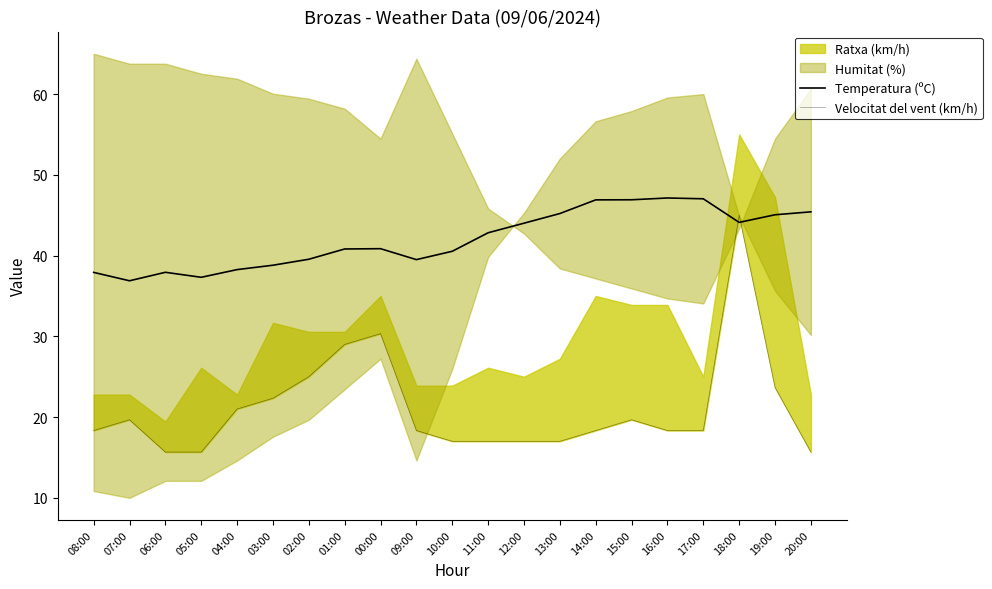

At which category does Temperatura (ºC) reach its first local valley?

07:00